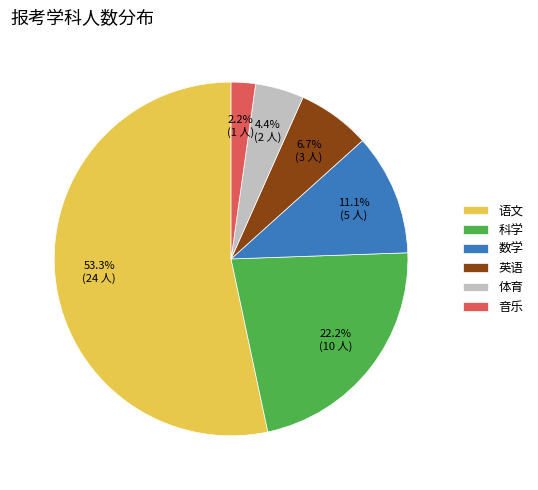

How many slices are in this pie chart?

6